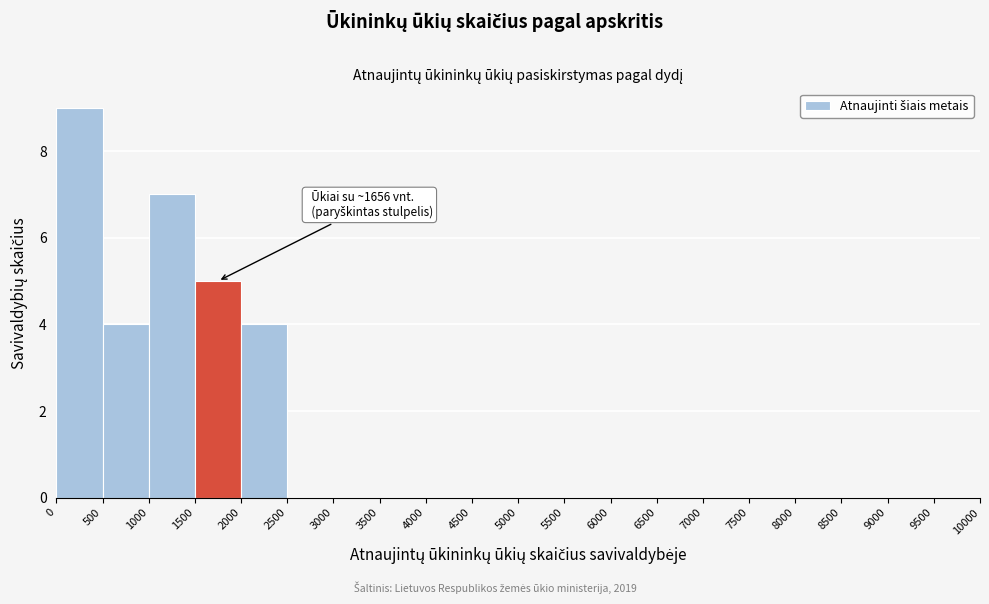

Which range on the x-axis has the tallest bar?

0 to 500